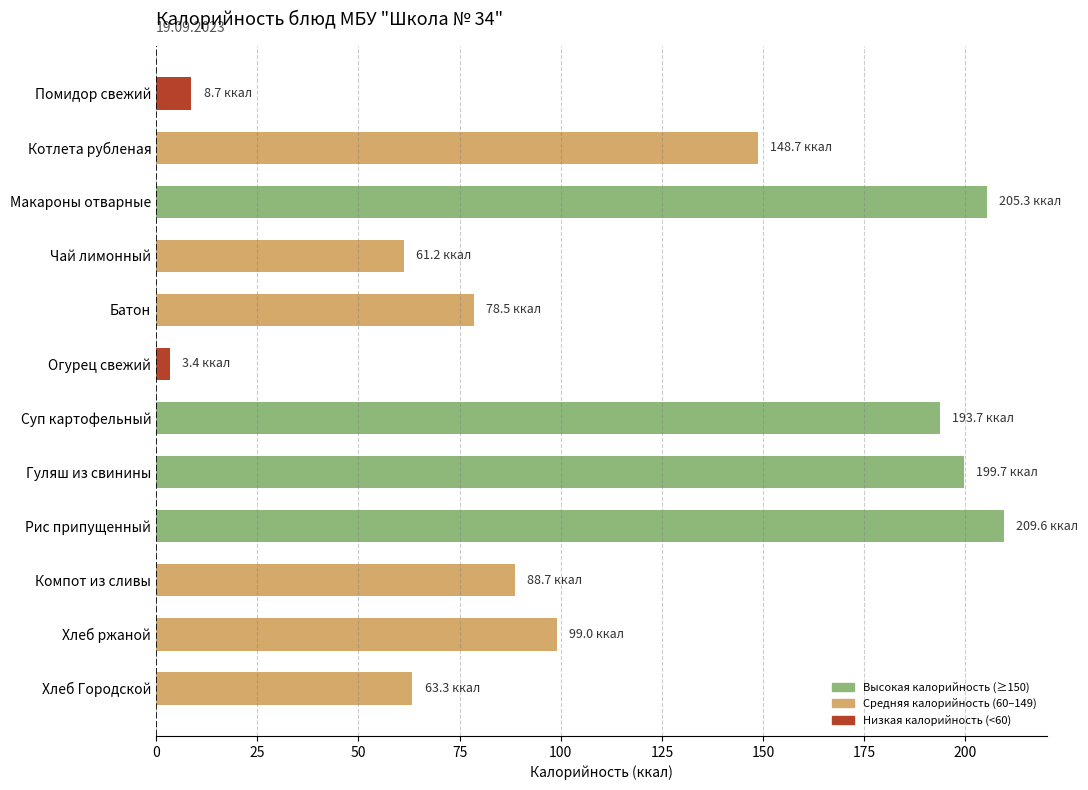

Are the bars horizontal?

Yes